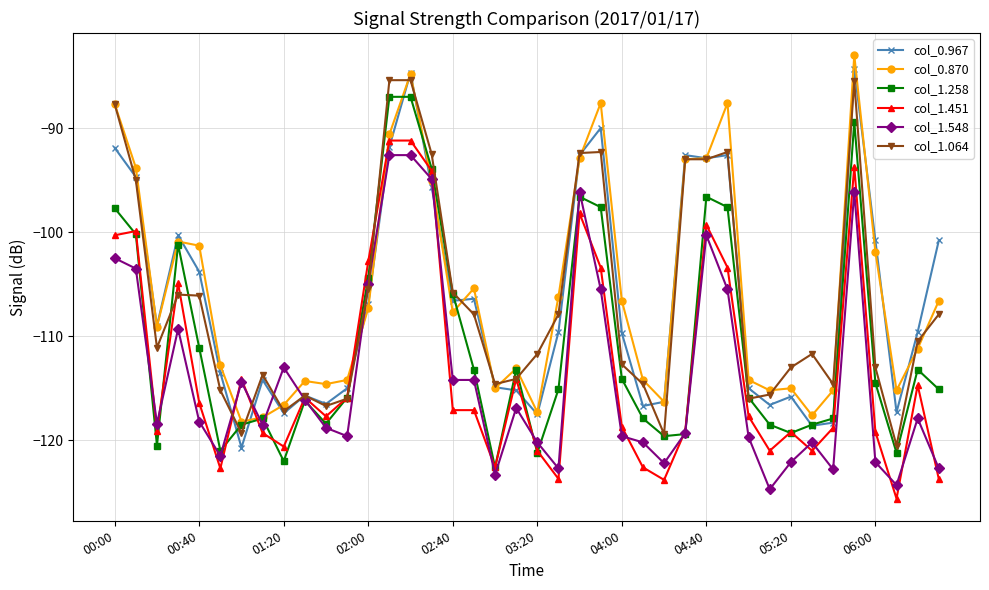

What is the value of the col_1.451 point at the 17th from the left?

-117.1